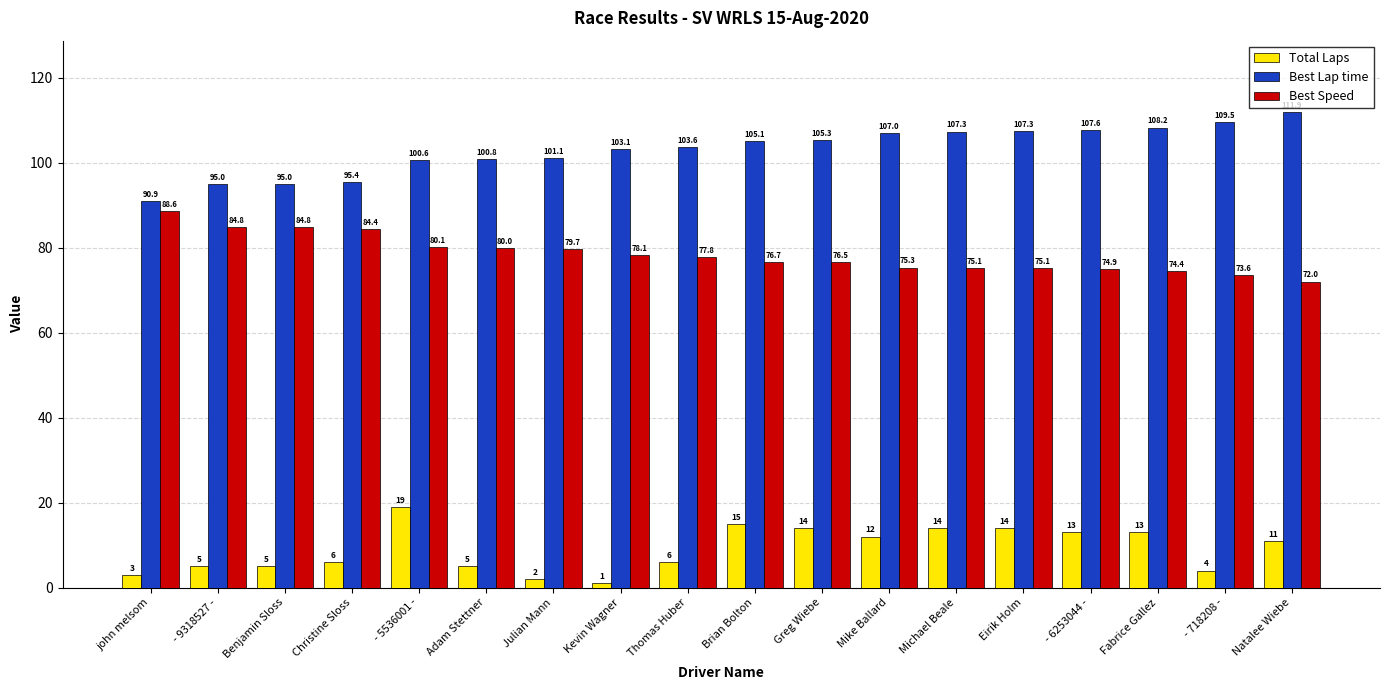

Which series changed the most between Thomas Huber and Natalee Wiebe?

Best Lap time